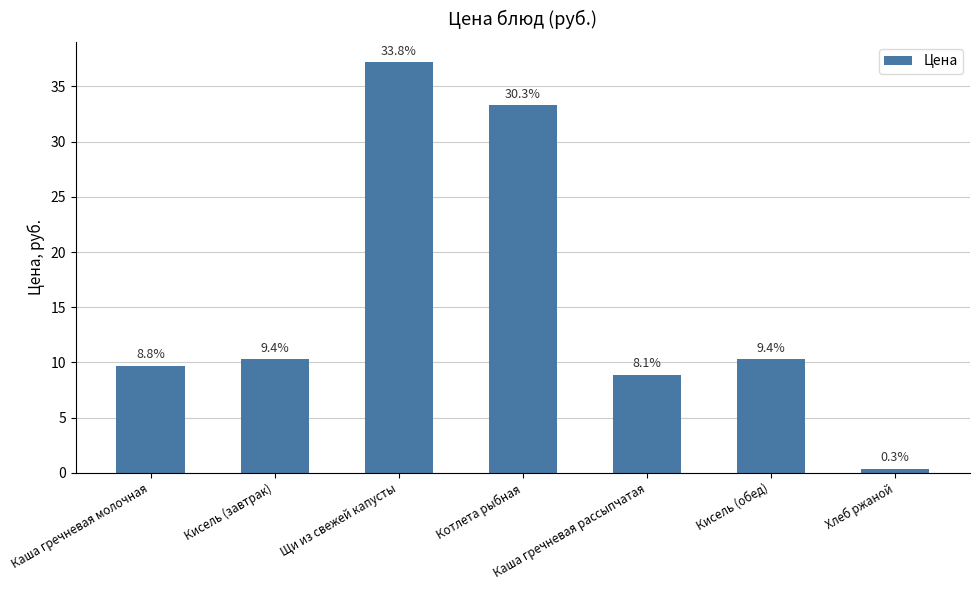

What is the difference between the values at Котлета рыбная and Щи из свежей капусты?

3.9